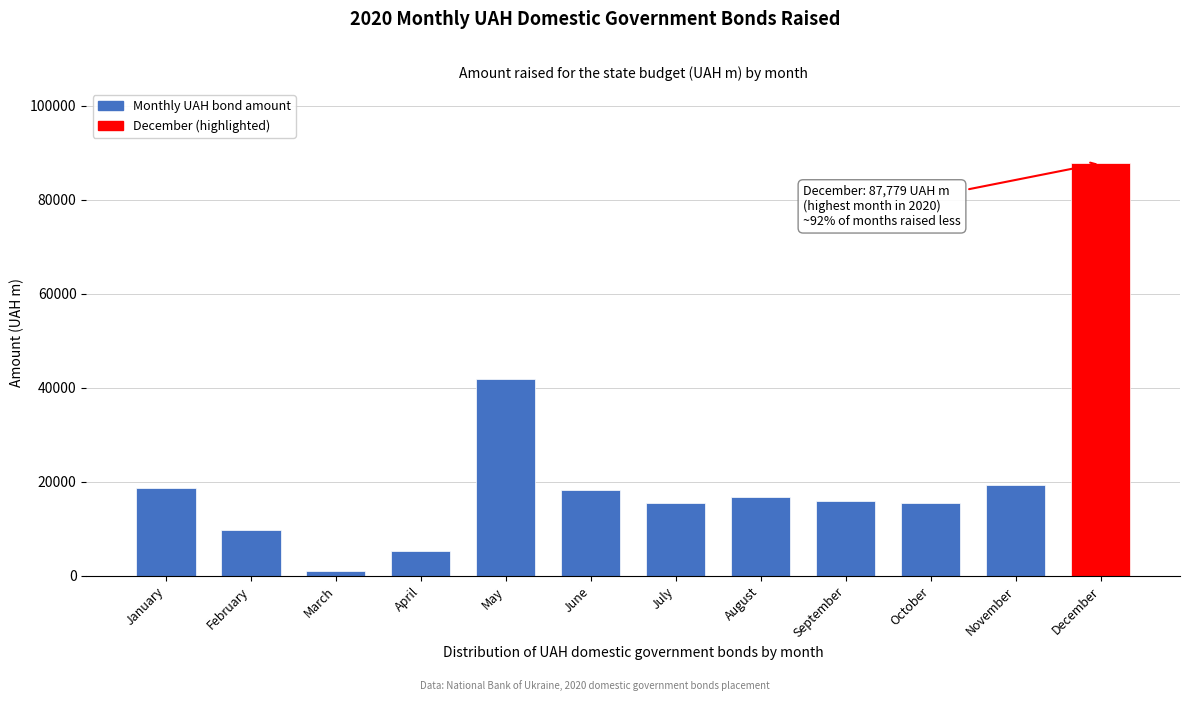

Between January and April, which is larger?

January